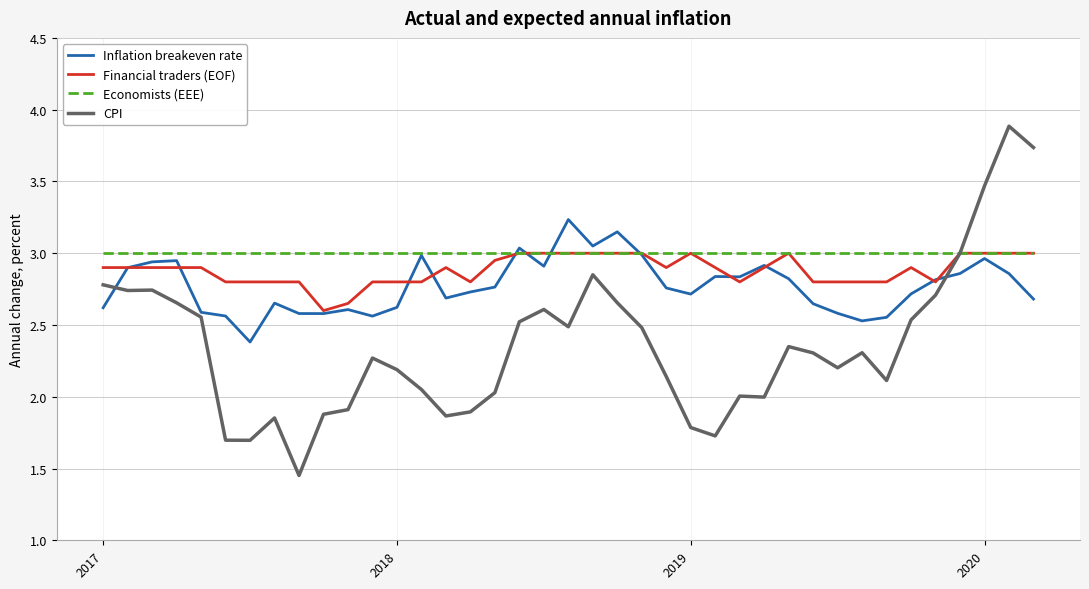

What is the greatest value displayed?

3.9